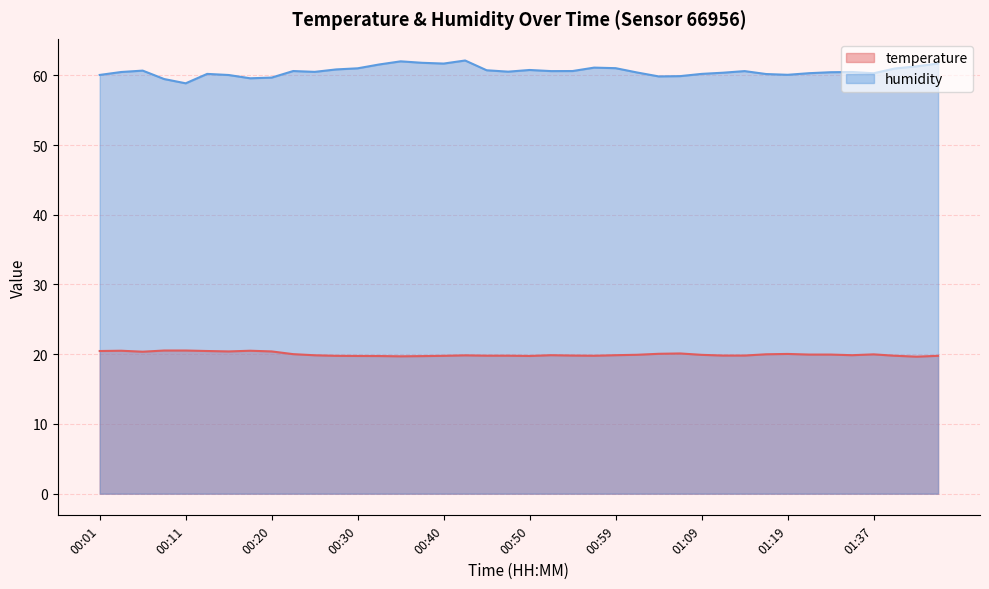

Which series has the largest total across all categories?

humidity